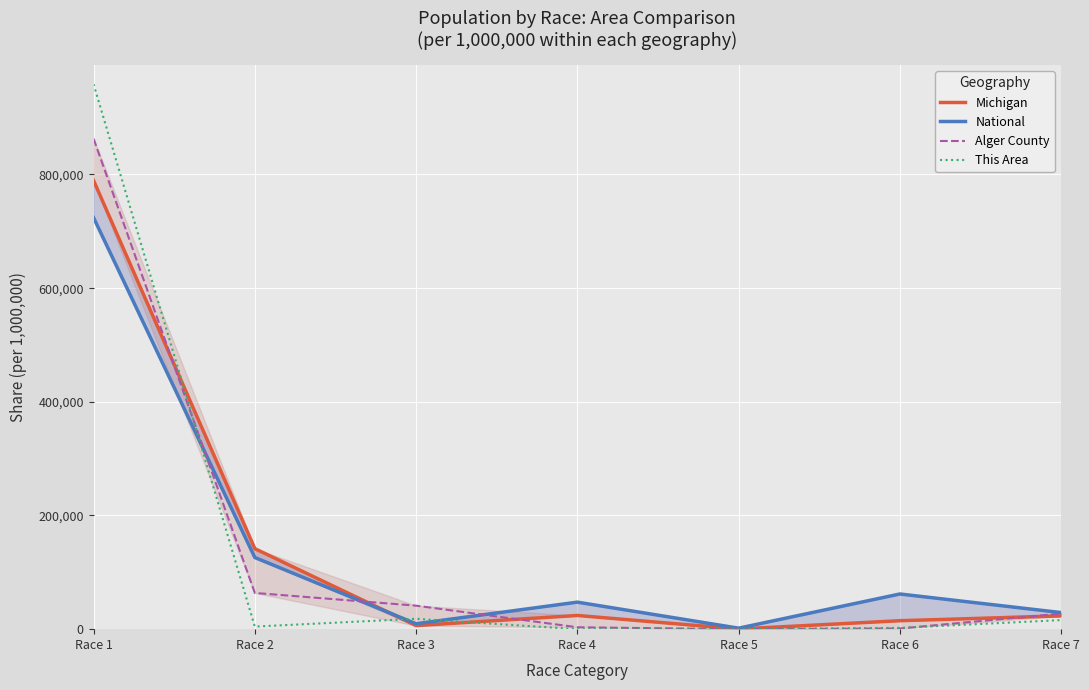

What is the spread (max minus min) of values at Race 3?

35076.2